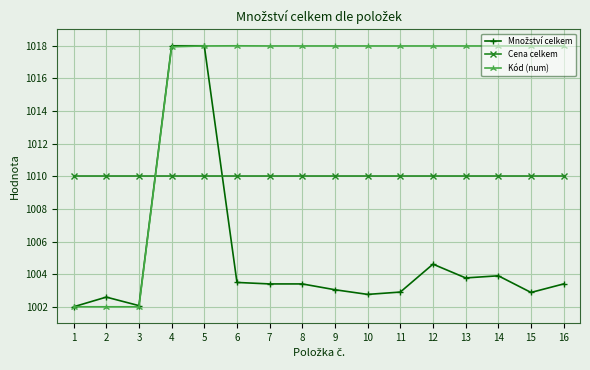

What is the maximum value shown in the chart?

1018.0